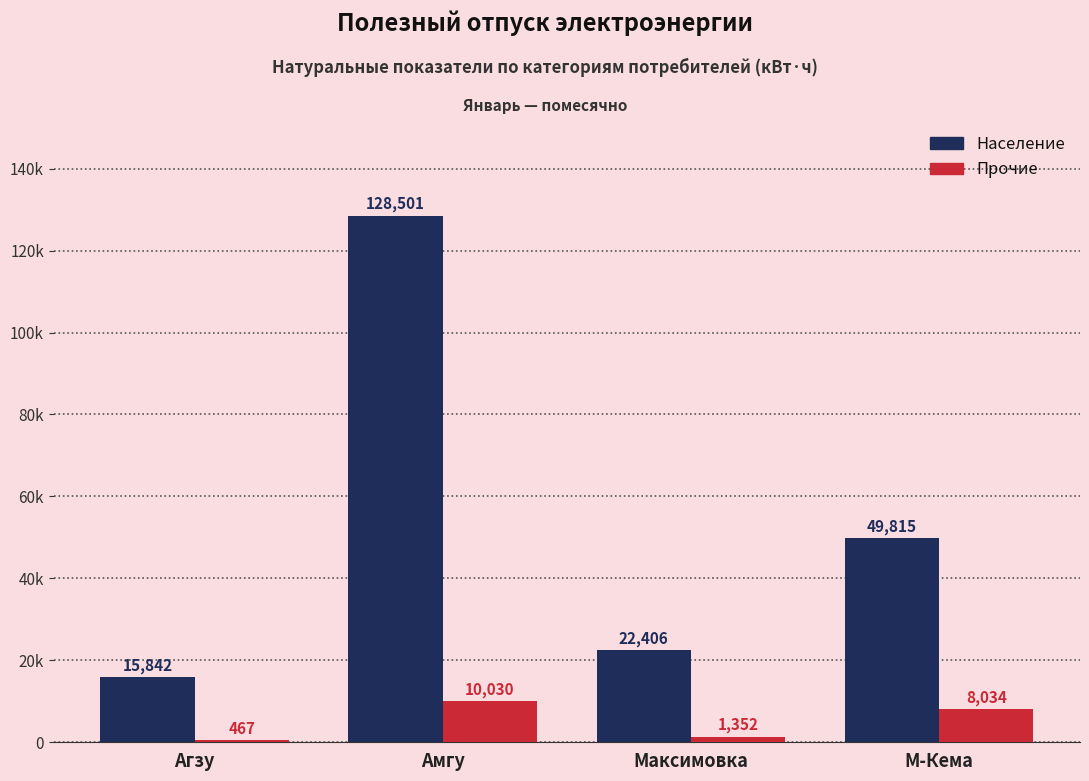

Which series changed the most between Максимовка and М-Кема?

Население